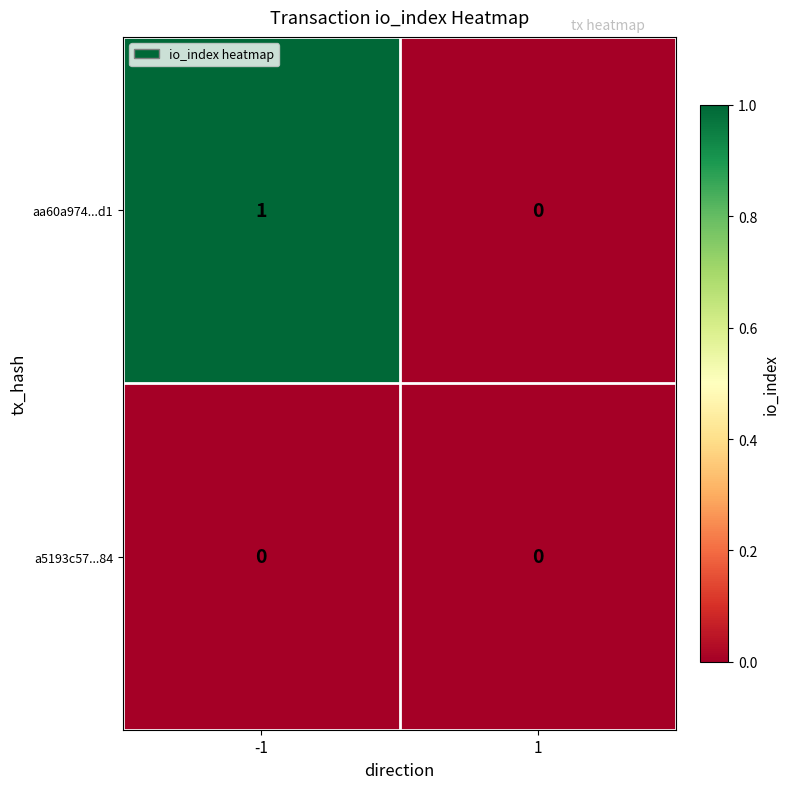

Is it true that aa60a974...d1 equals 1 at 1?

False